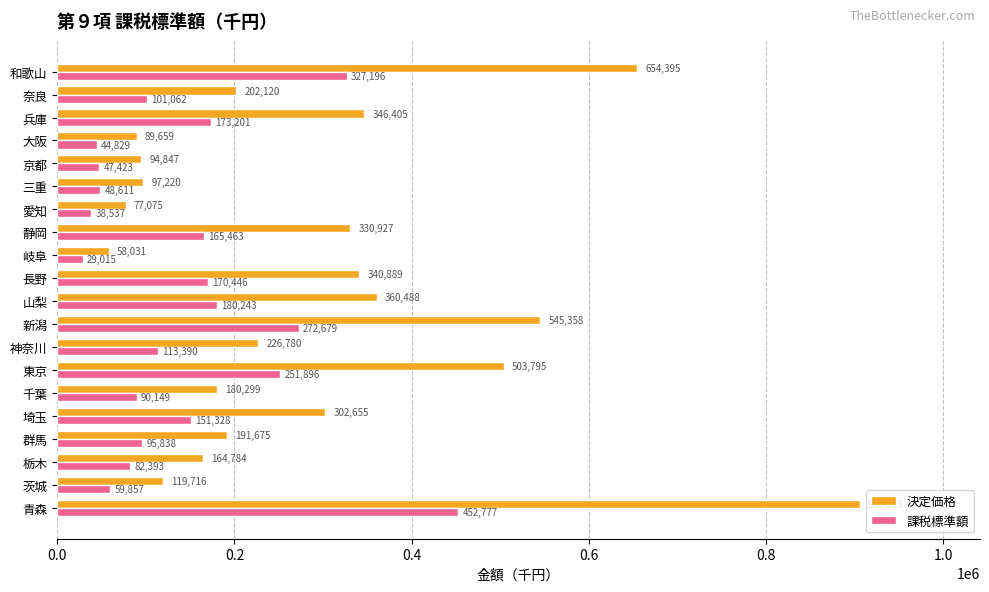

Which category has the lowest value across all series?

岐阜